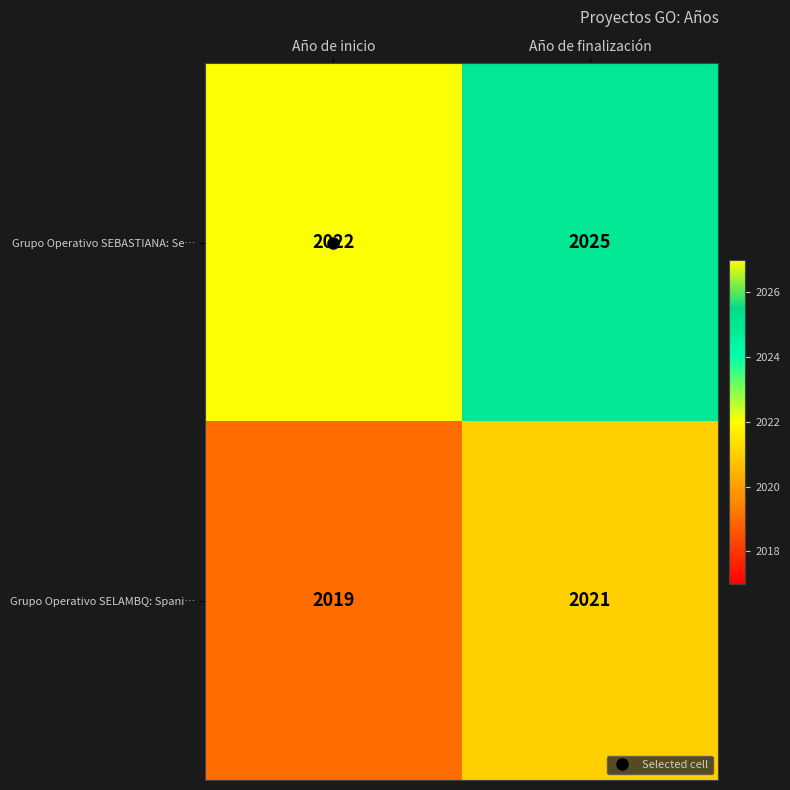

Which category has the highest value across all series?

Año de finalización